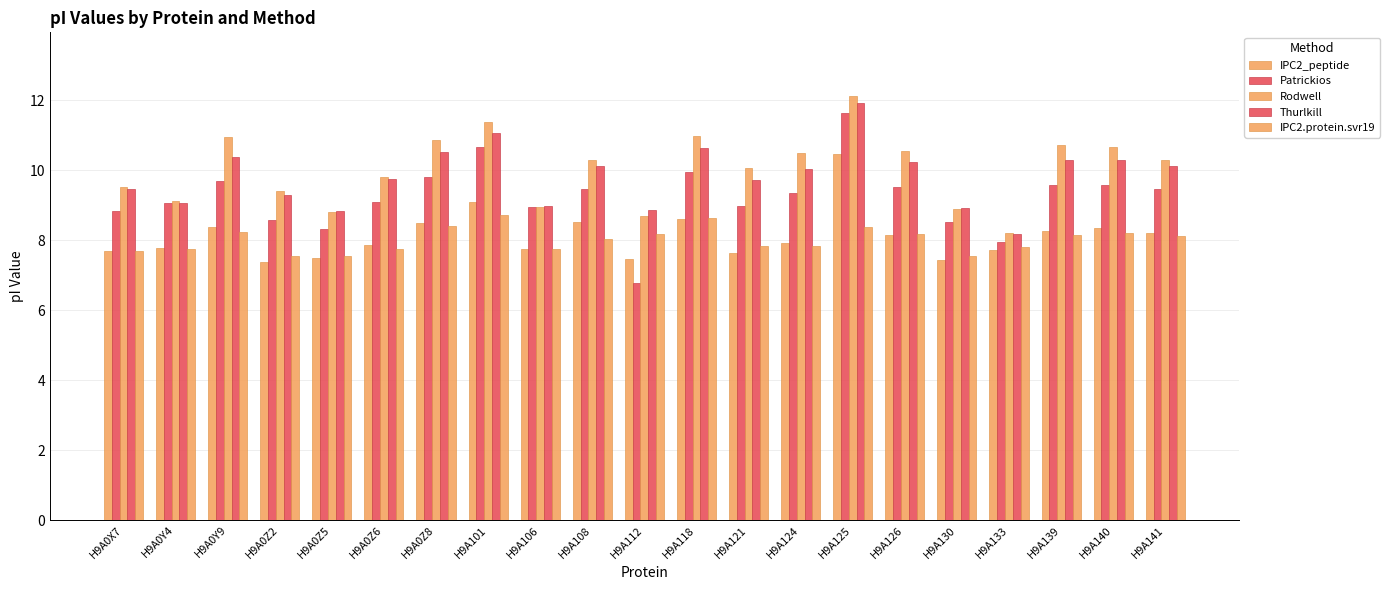

What position from the right is H9A140?

2